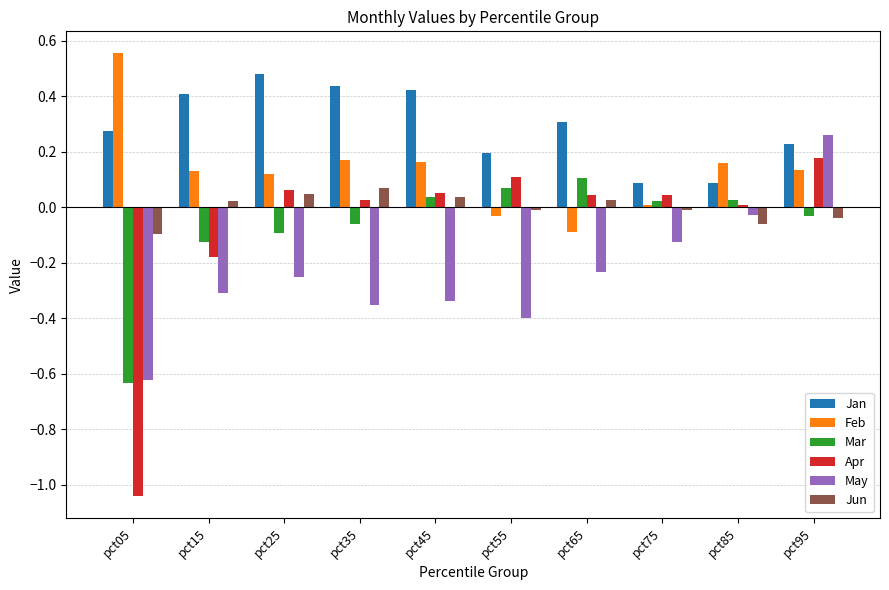

True or false: May has a value of -0.3 at pct15.

True